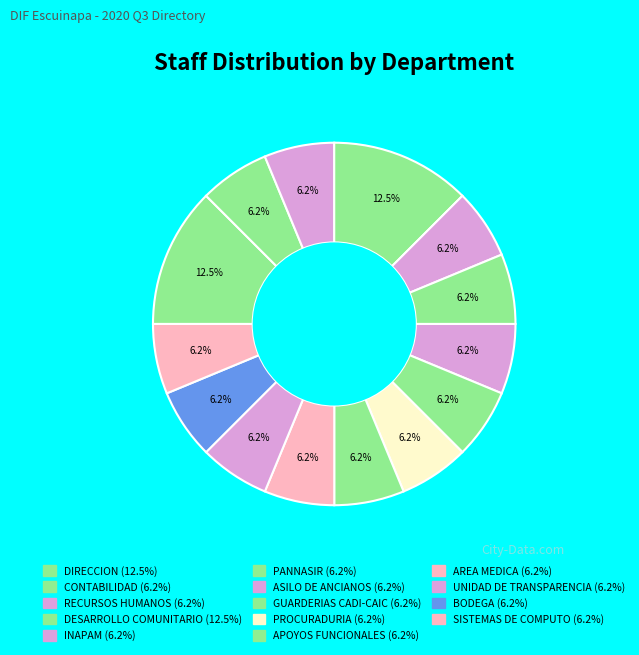

To the nearest percent, what is the difference between the largest and smallest slice percentages?

6%